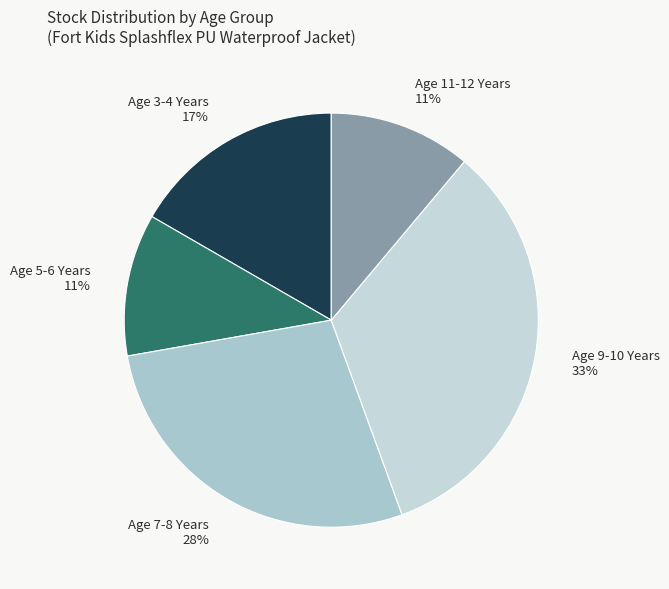

To the nearest percent, what percentage of the pie is Age 9-10 Years?

33%